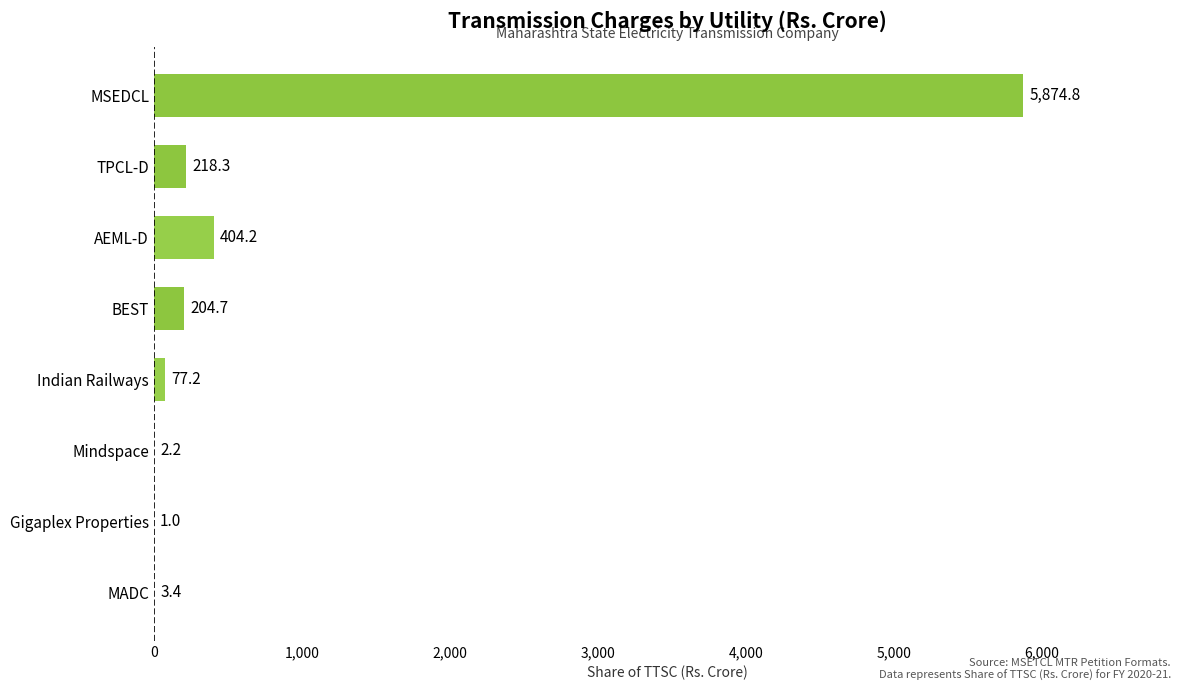

Where is the data nearest to the value 2937?

AEML-D